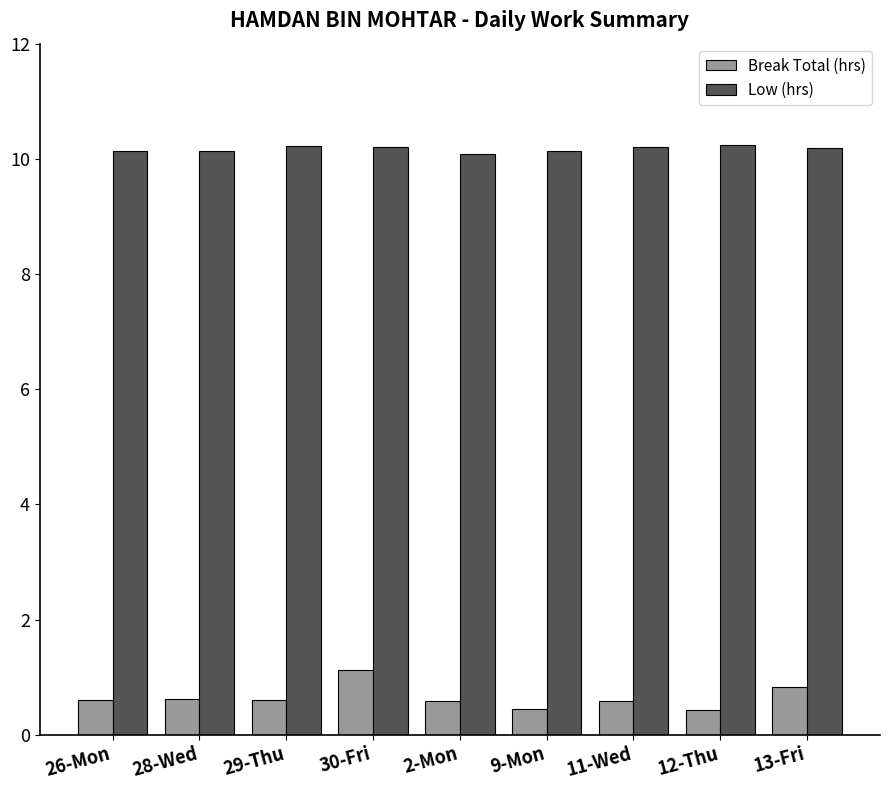

What is the sum of the Low (hrs) values at 26-Mon and 2-Mon?

20.2